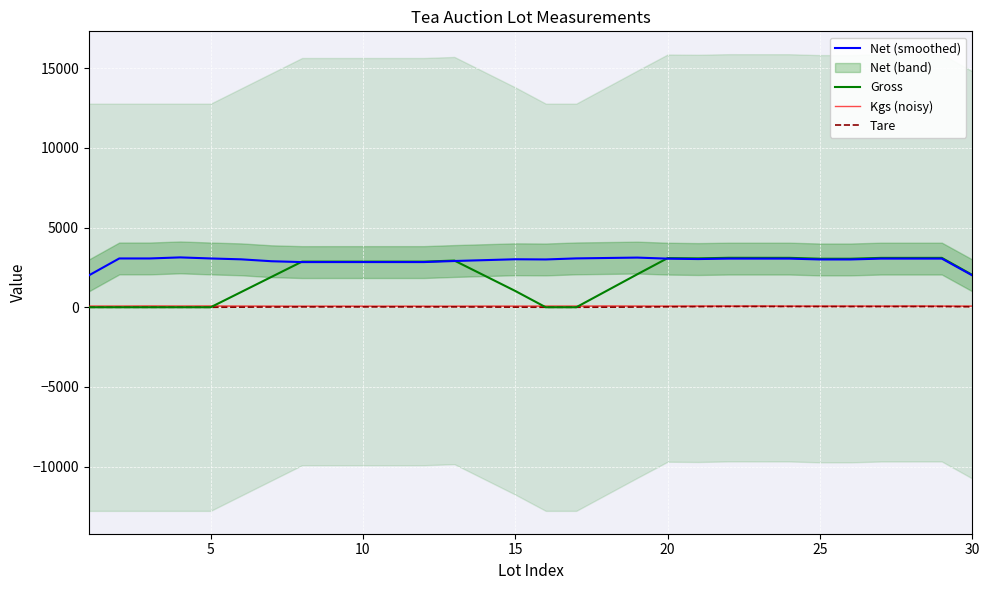

What is the maximum value for Gross?

3104.7